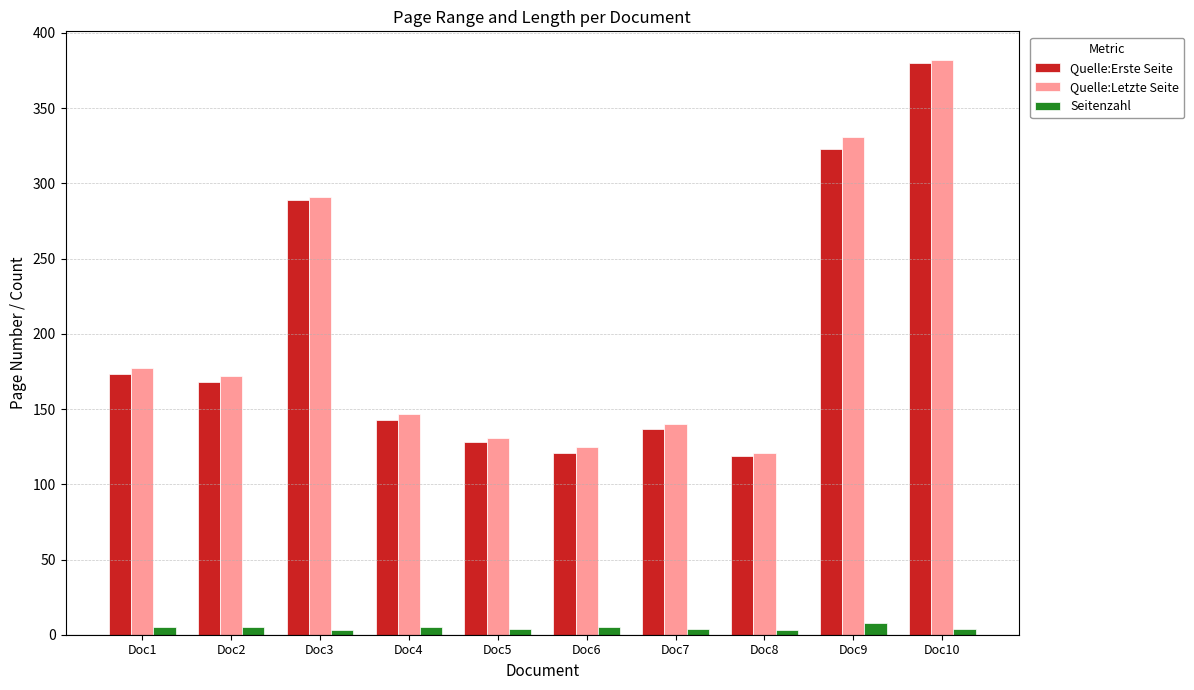

Does the chart contain any negative values?

No